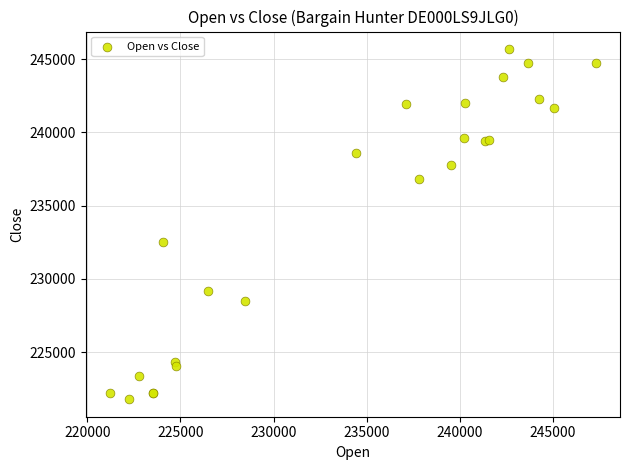

What Y value in the scatter plot is closest to 233741?

232498